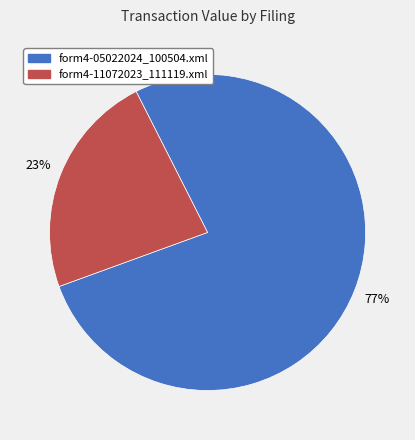

What is the ratio of the value at form4-05022024_100504.xml to the value at form4-11072023_111119.xml?

3.3